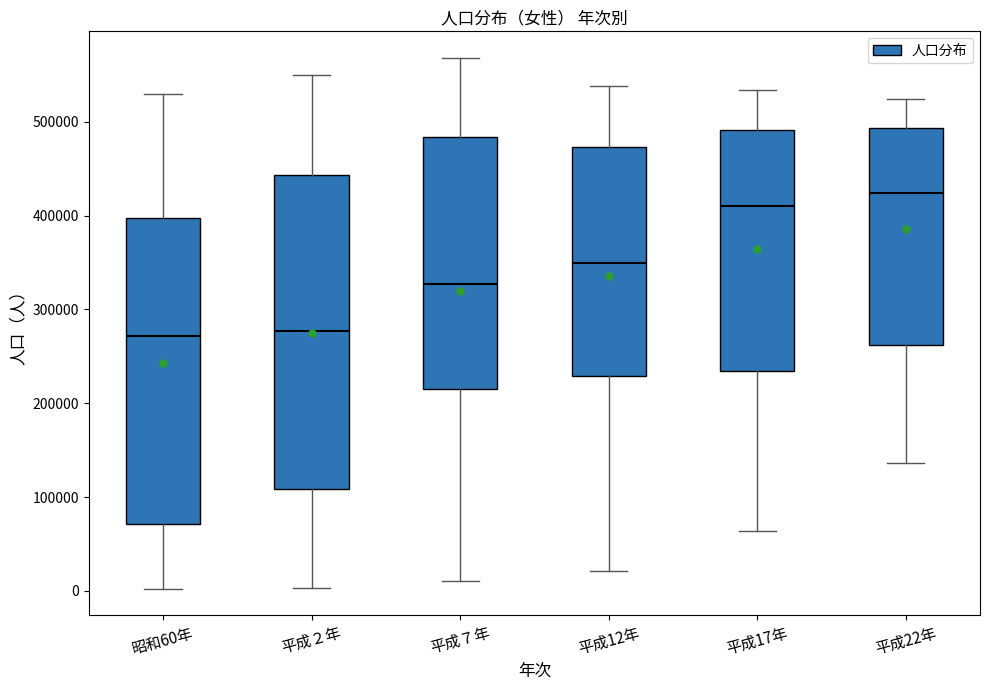

Where does the upper whisker of the box for 平成12年 end on the y-axis? The values are not printed on the chart, so give them approximately, as read against the axis.

540000